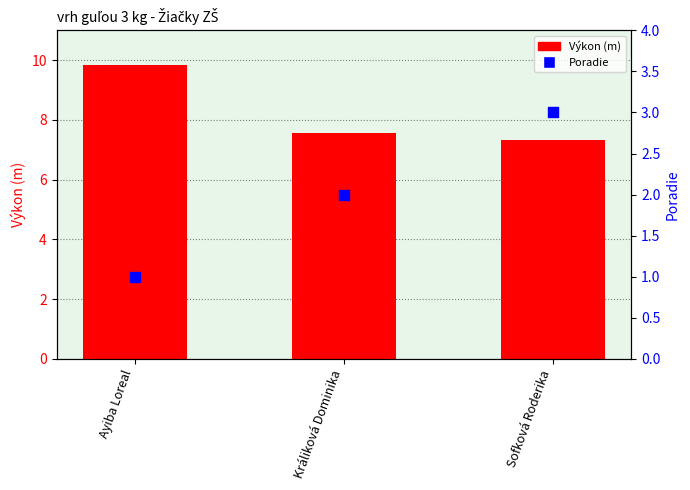

At how many categories does at least one series exceed 7?

3